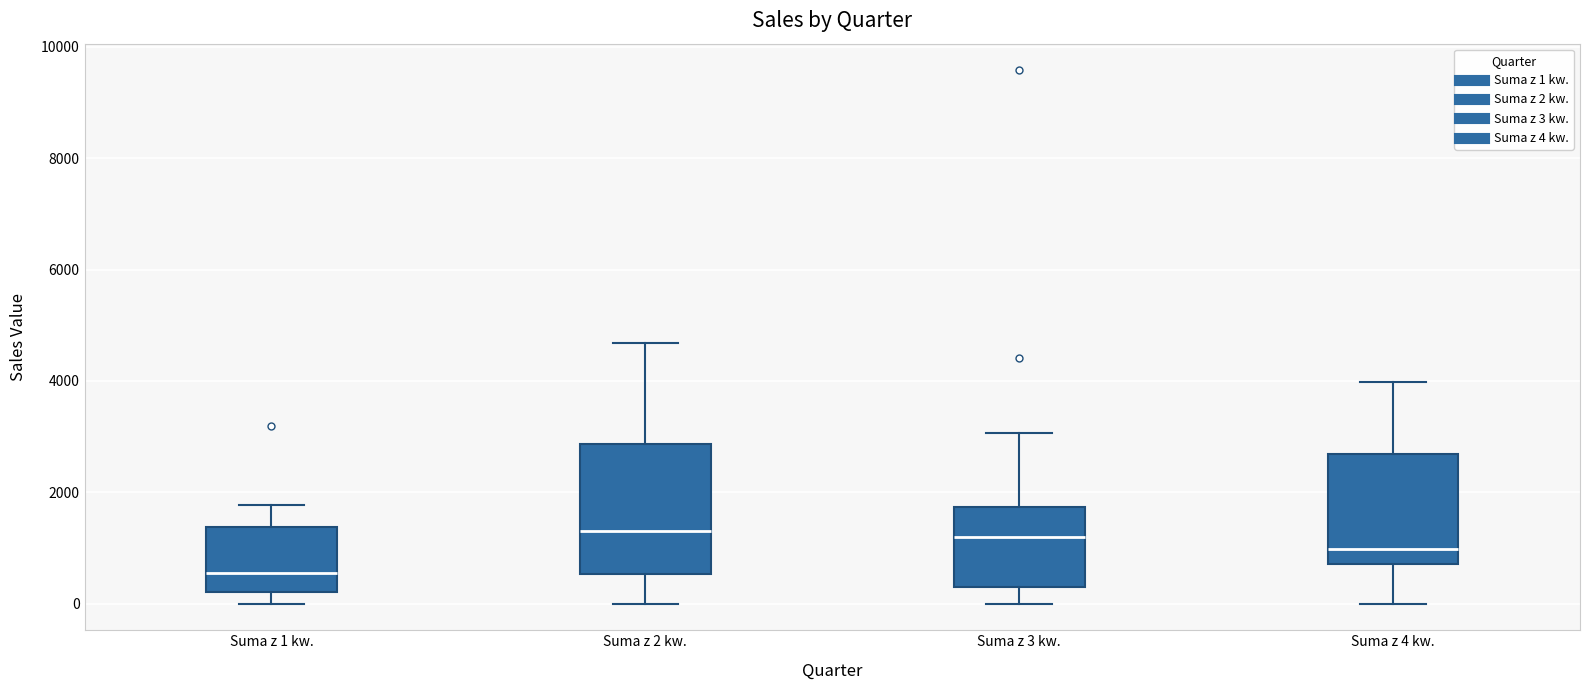

Reading left to right, transcribe this box plot: for each box, give where its median line is, the range the box spans, and where its two whiskers end, as read against the y-axis. The values are not printed on the chart, so give them approximately, as read against the axis.

Suma z 1 kw.: median 600, box 200 to 1400, whiskers 0 to 1800
Suma z 2 kw.: median 1400, box 600 to 2800, whiskers 0 to 4600
Suma z 3 kw.: median 1200, box 200 to 1800, whiskers 0 to 3000
Suma z 4 kw.: median 1000, box 800 to 2600, whiskers 0 to 4000